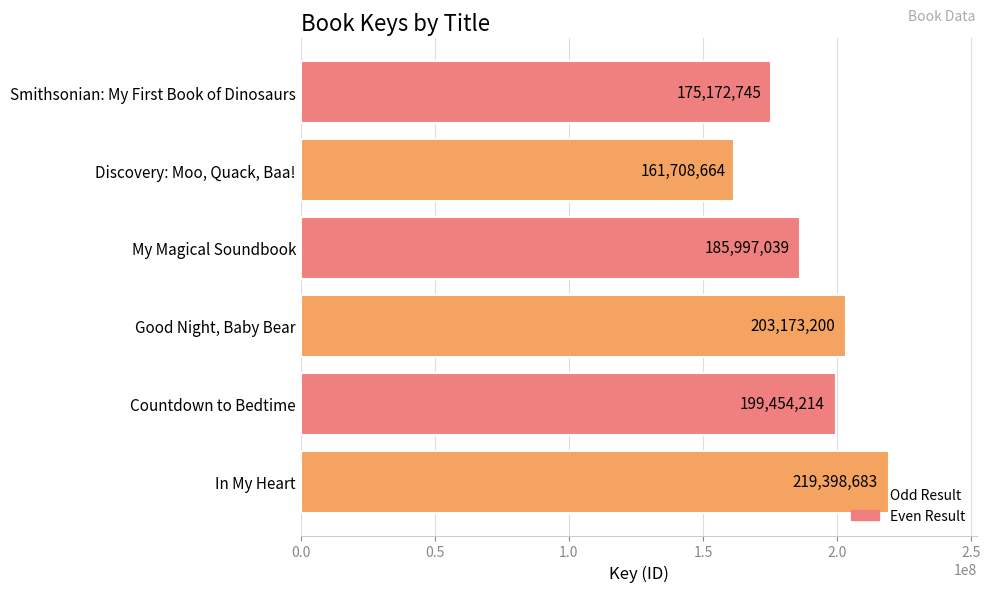

What is the minimum value shown in the chart?

161708664